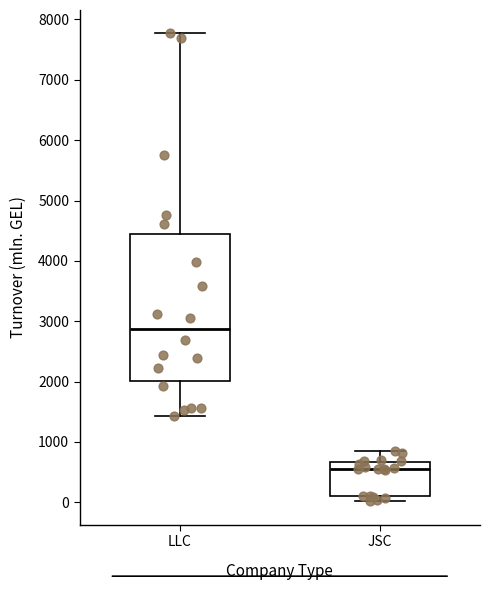

Which box has the lowest median line?

JSC